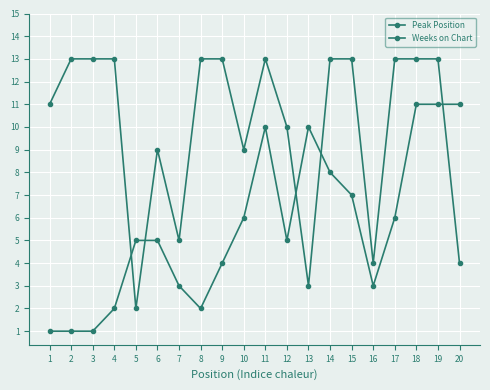

True or false: Weeks on Chart has a value of 4 at 18.

False